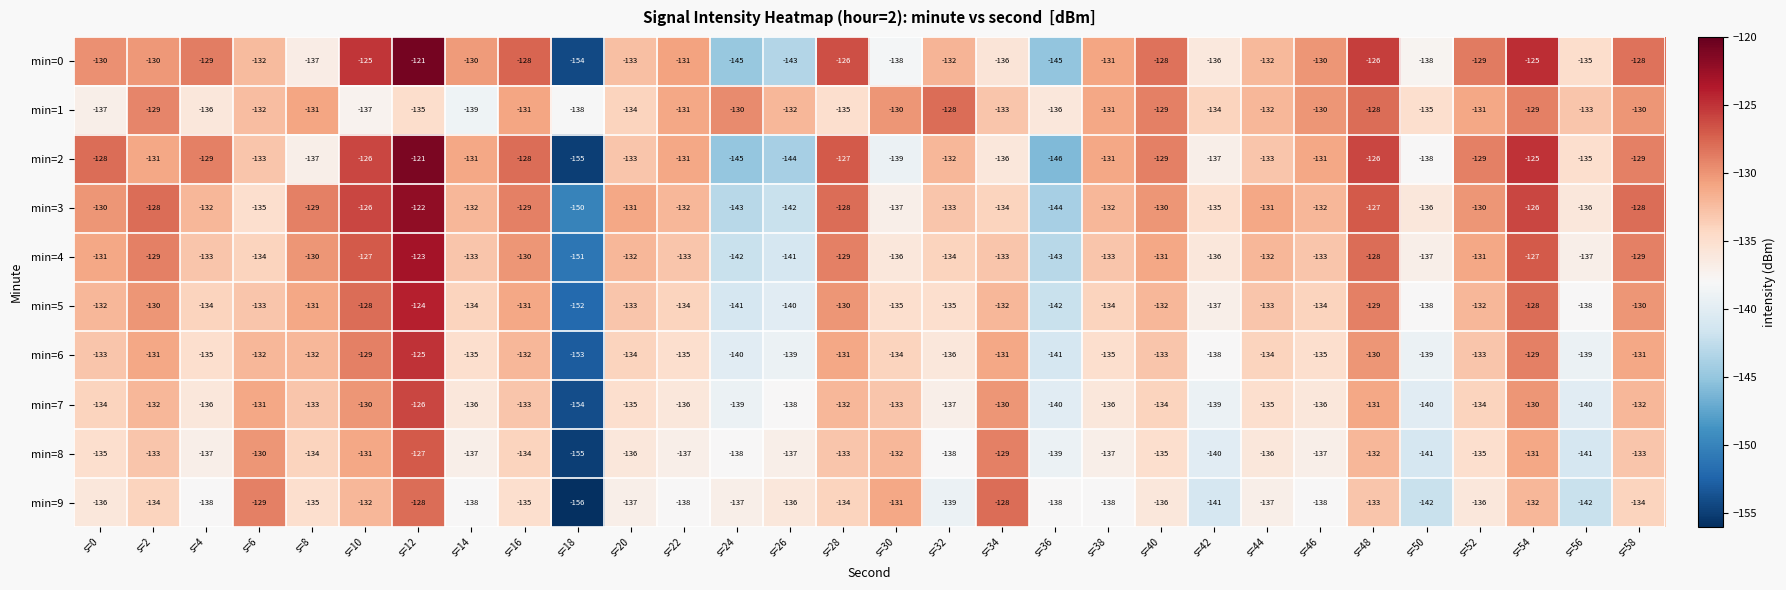

The value of min=3 at s=38 is -132. True or false?

True